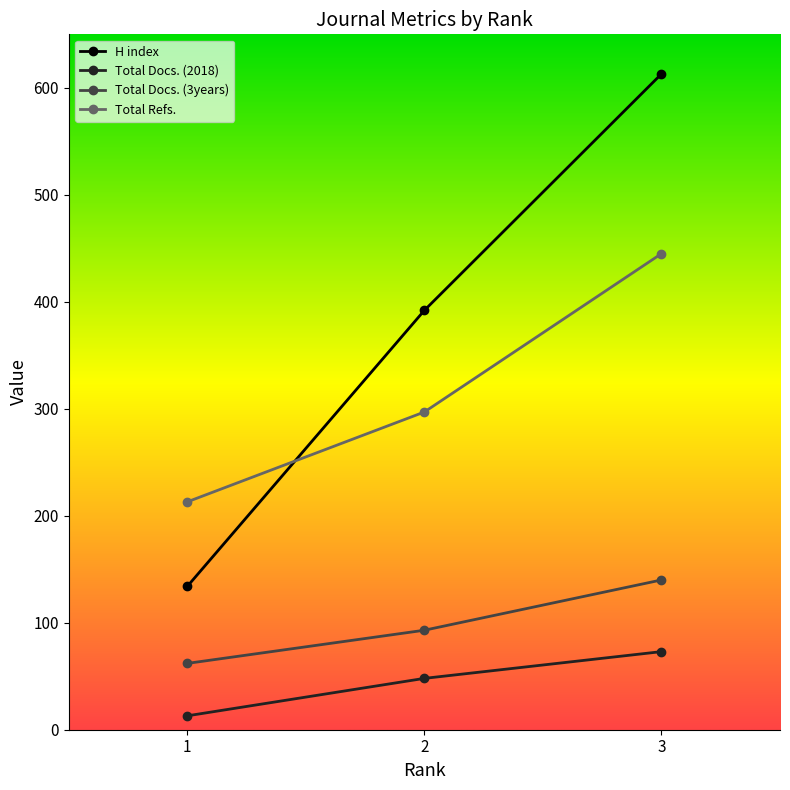

Reading left to right, transcribe all the data shown in this chart.

H index: 1=134	2=392	3=613
Total Docs. (2018): 1=13	2=48	3=73
Total Docs. (3years): 1=62	2=93	3=140
Total Refs.: 1=213	2=297	3=445